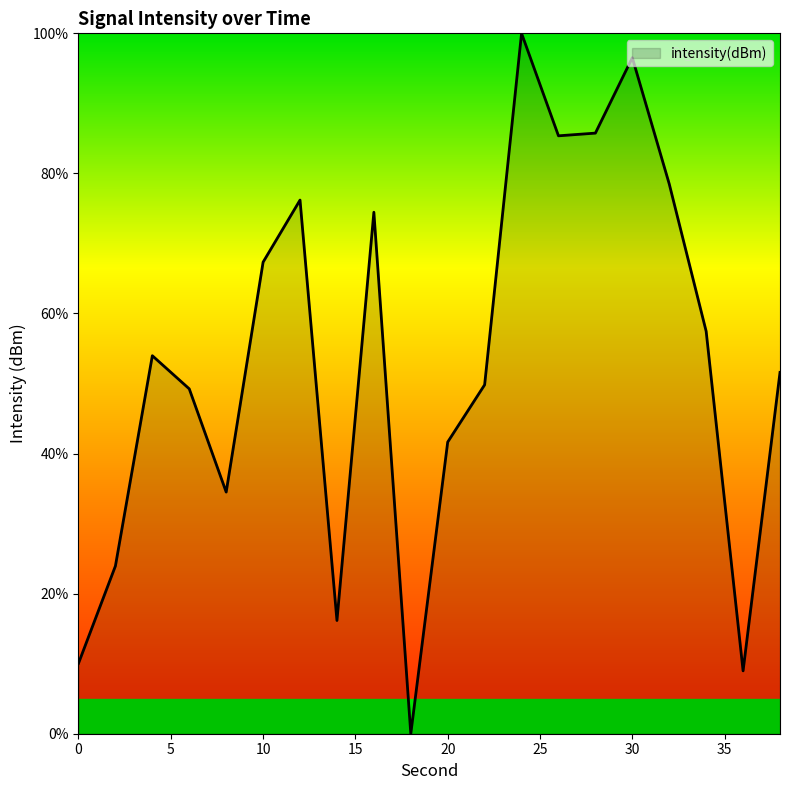

What is the difference between the maximum and minimum values?

100.0